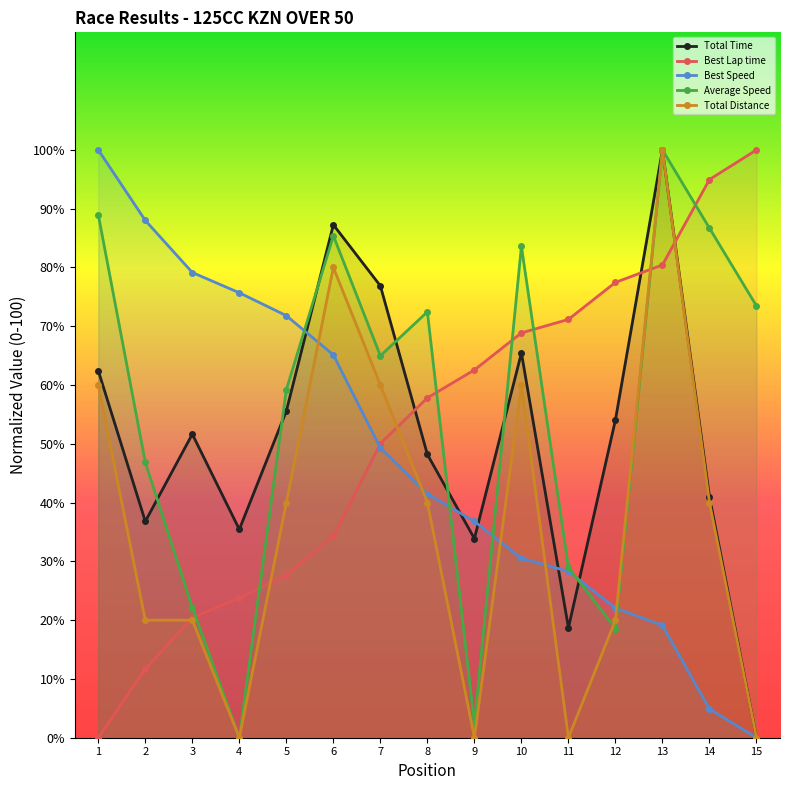

Rank the series by their maximum value, from lowest to highest.

Total Time, Best Lap time, Best Speed, Average Speed, Total Distance